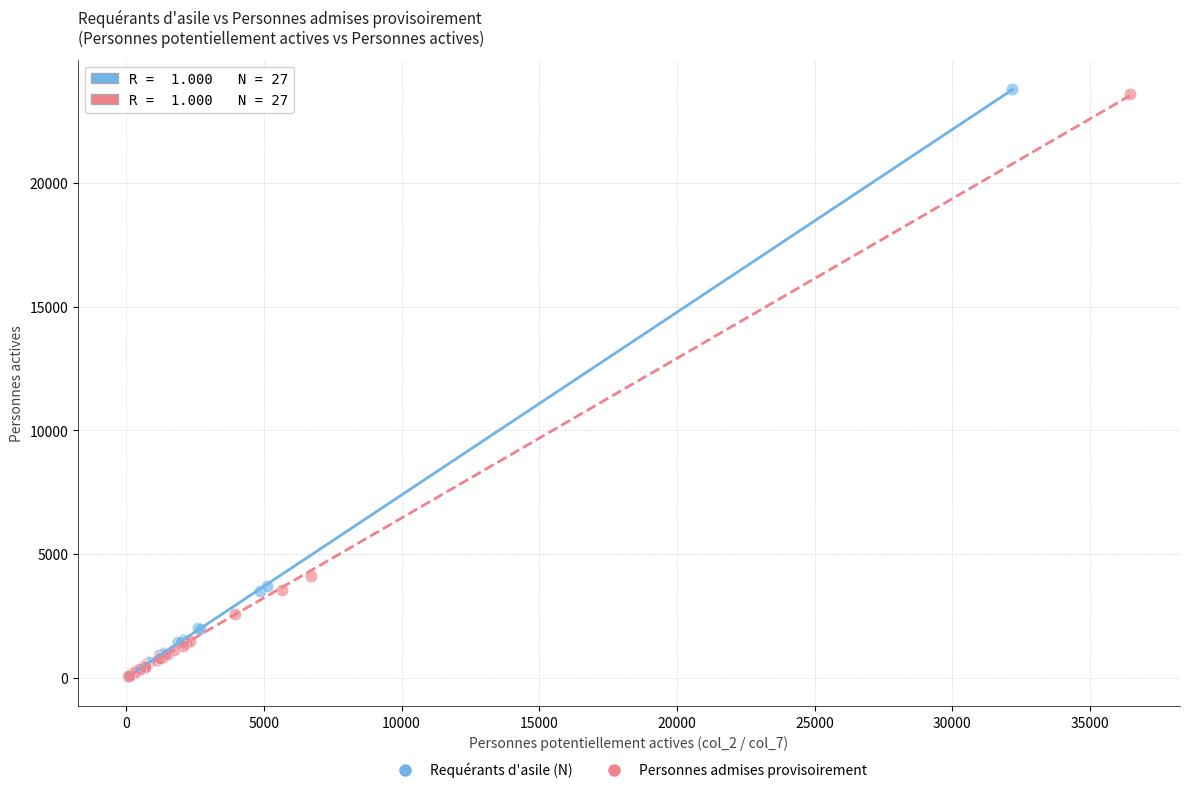

Which series has the largest Y range (max minus min)?

Requérants d'asile (N)